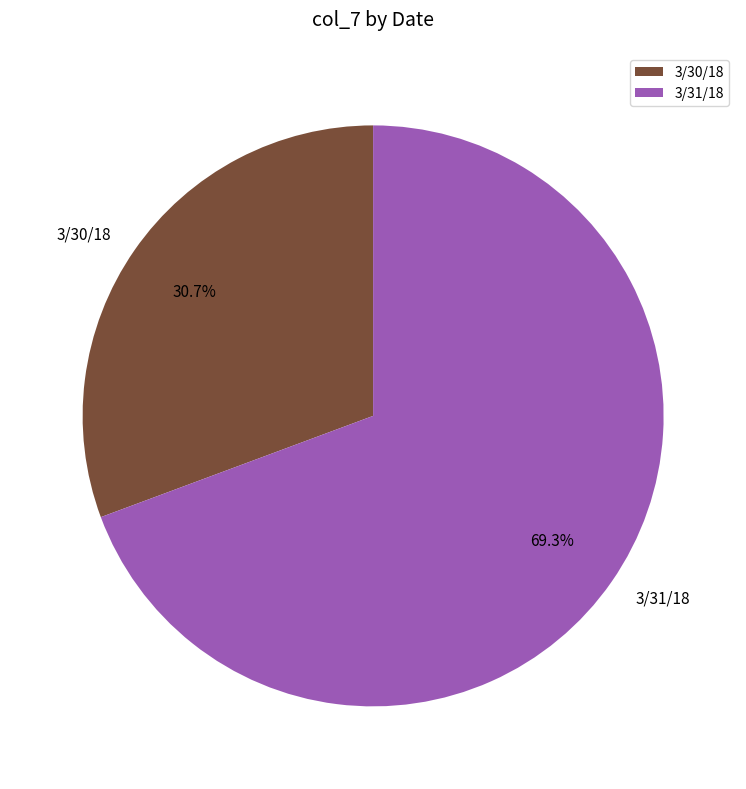

How many segments does this pie chart have?

2